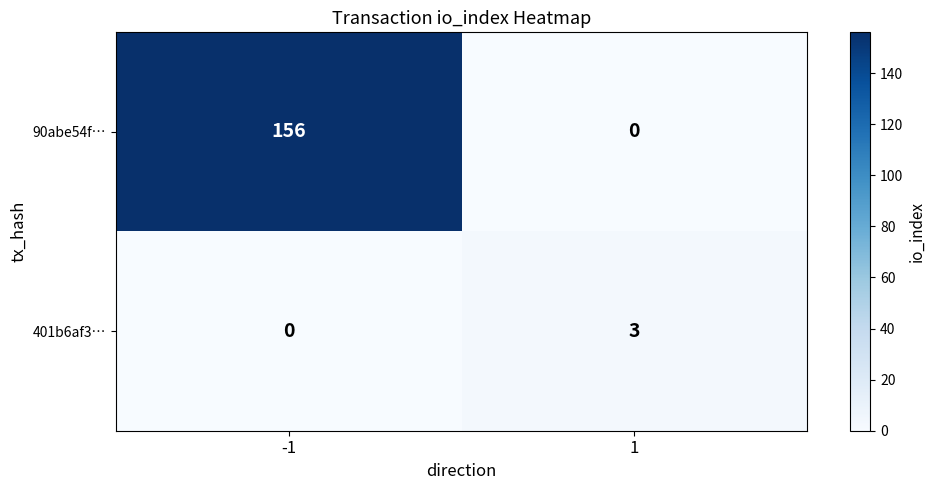

Reading right to left, extract all data points from this chart.

90abe54f…: 1=0	-1=156
401b6af3…: 1=3	-1=0